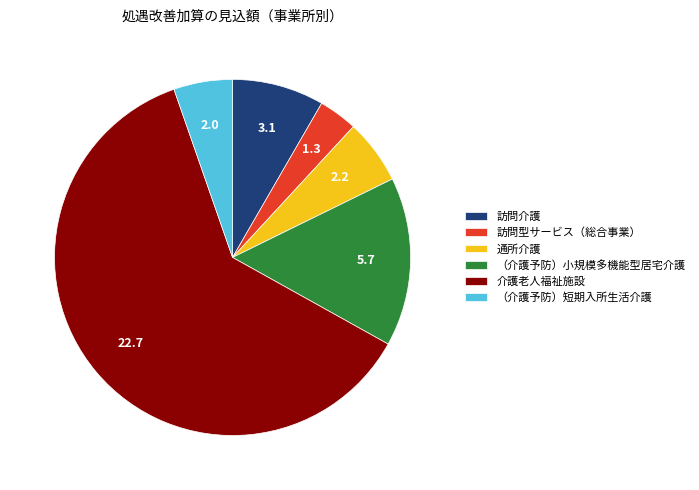

Is （介護予防）小規模多機能型居宅介護 the majority of the pie?

No